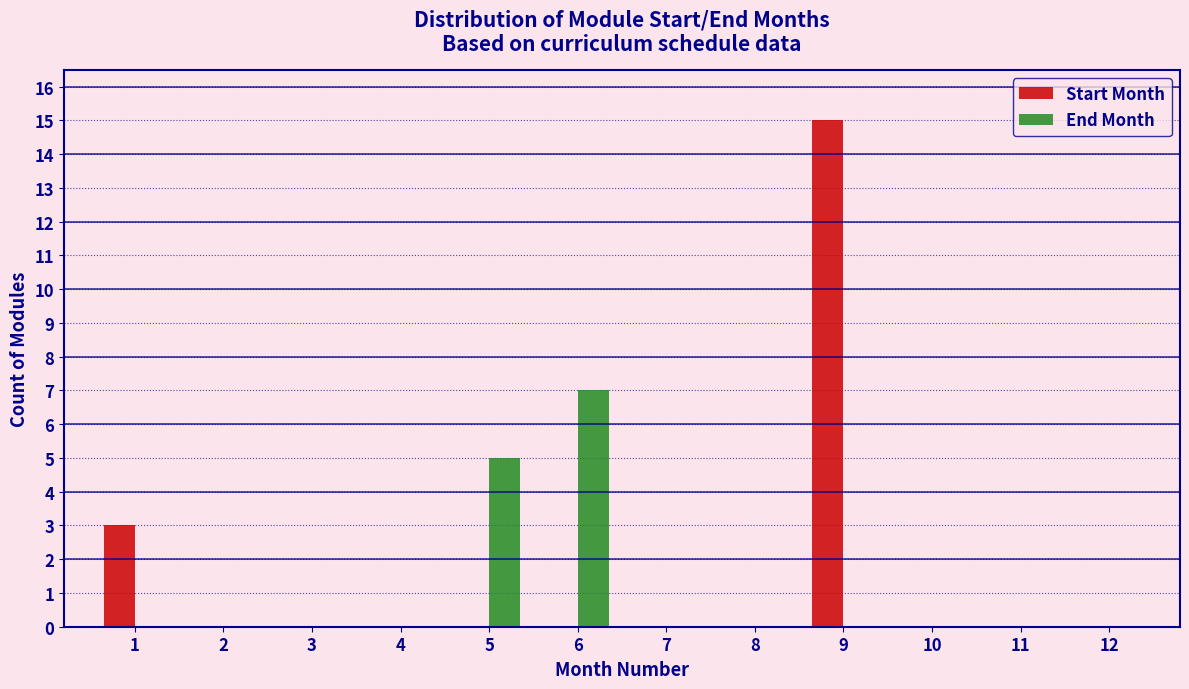

Reading left to right, extract all data points from this chart.

Start Month: 1=3	2=0	3=0	4=0	5=0	6=0	7=0	8=0	9=15	10=0	11=0	12=0
End Month: 1=0	2=0	3=0	4=0	5=5	6=7	7=0	8=0	9=0	10=0	11=0	12=0